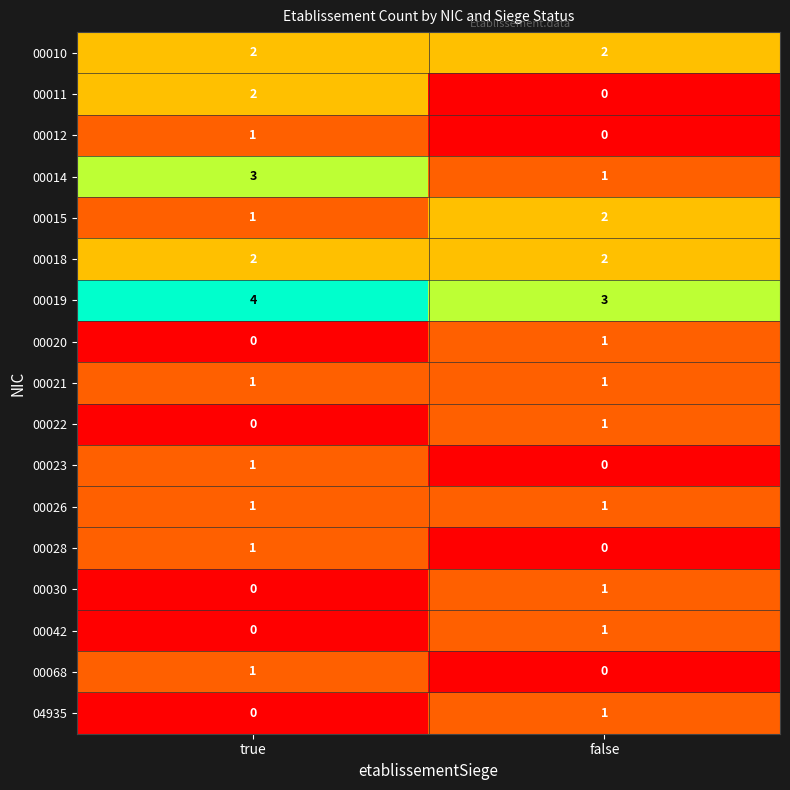

The 00010 series shows 2 at false. True or false?

True